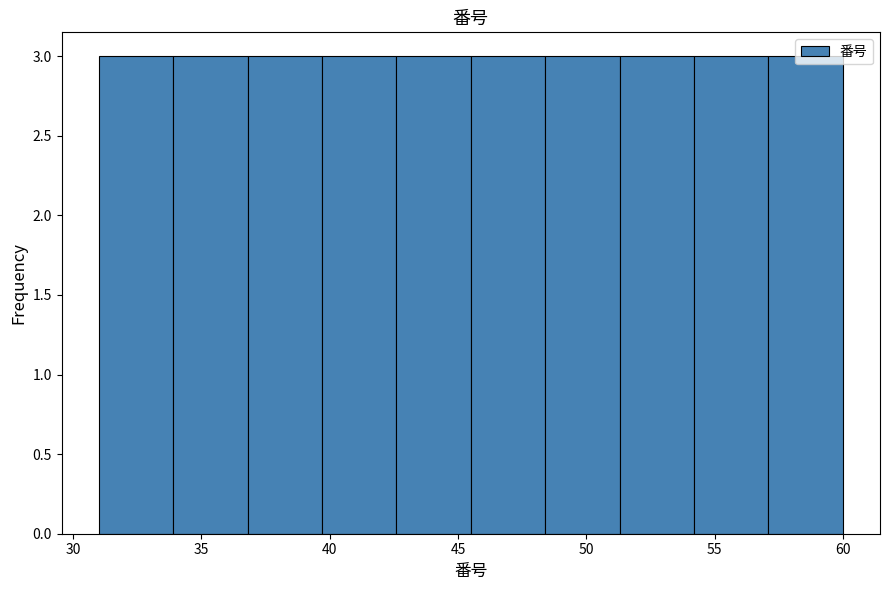

What is the height of the bar covering 33.9 to 36.8 on the x-axis? Neither the bar edges nor the heights are printed on the chart, so give them approximately, as read against the axes.

3